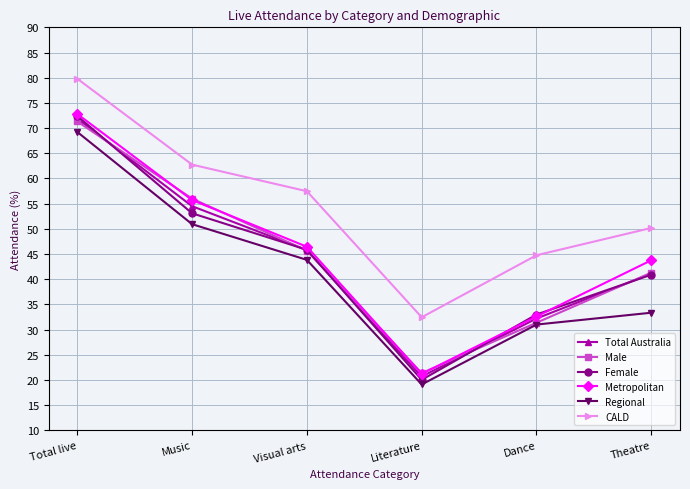

Where is the first local minimum for Metropolitan?

Literature